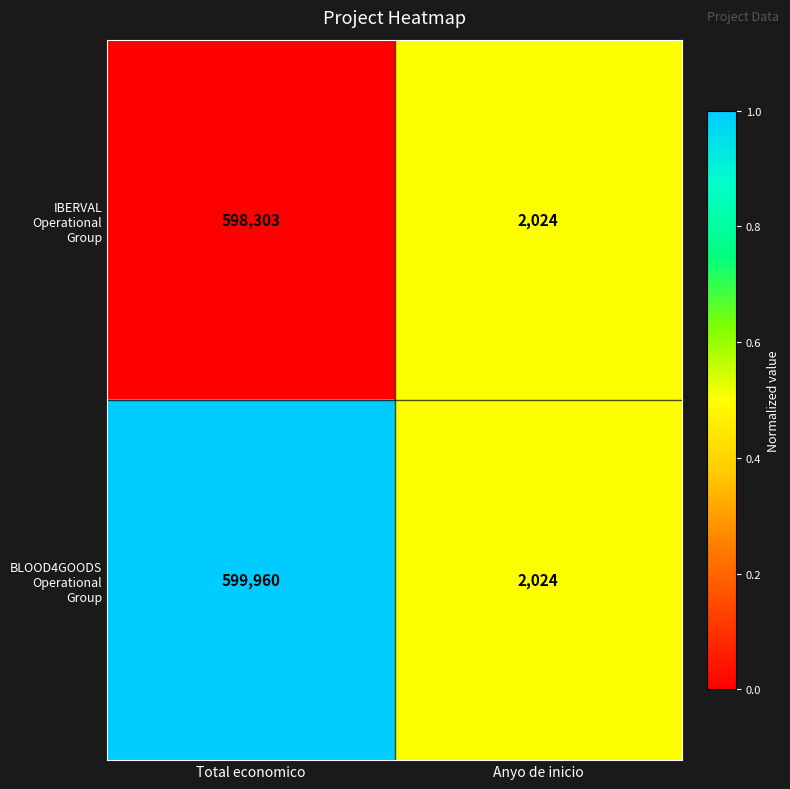

Reading left to right, what are all the values shown in this chart?

IBERVAL Operational Group: Total economico=598303	Anyo de inicio=2024
BLOOD4GOODS Operational Group: Total economico=599960	Anyo de inicio=2024